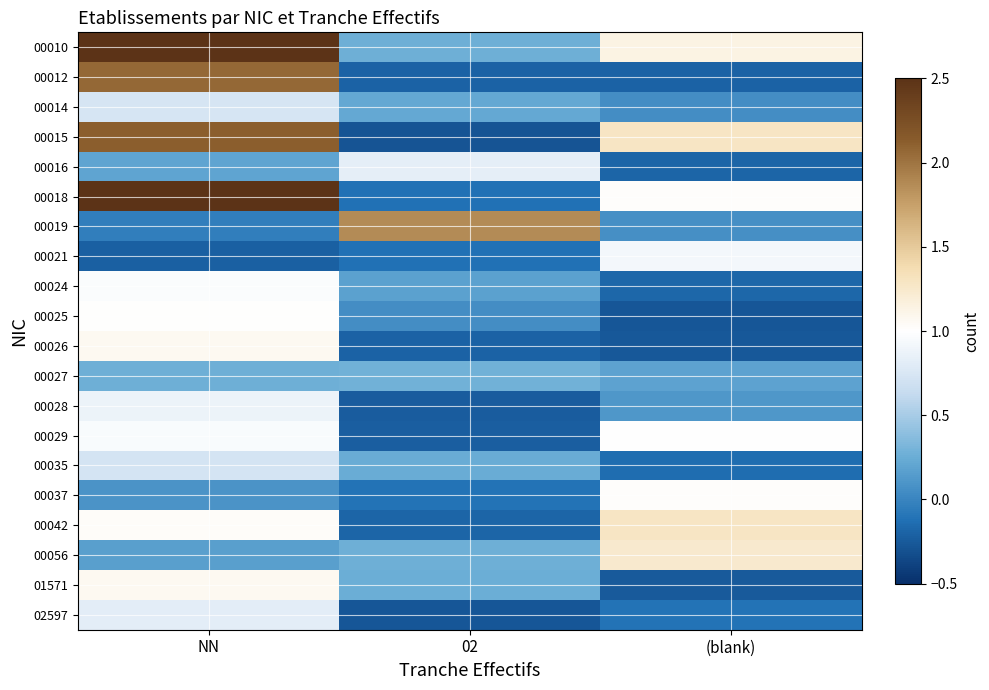

Between NN and 02, which is larger?

NN